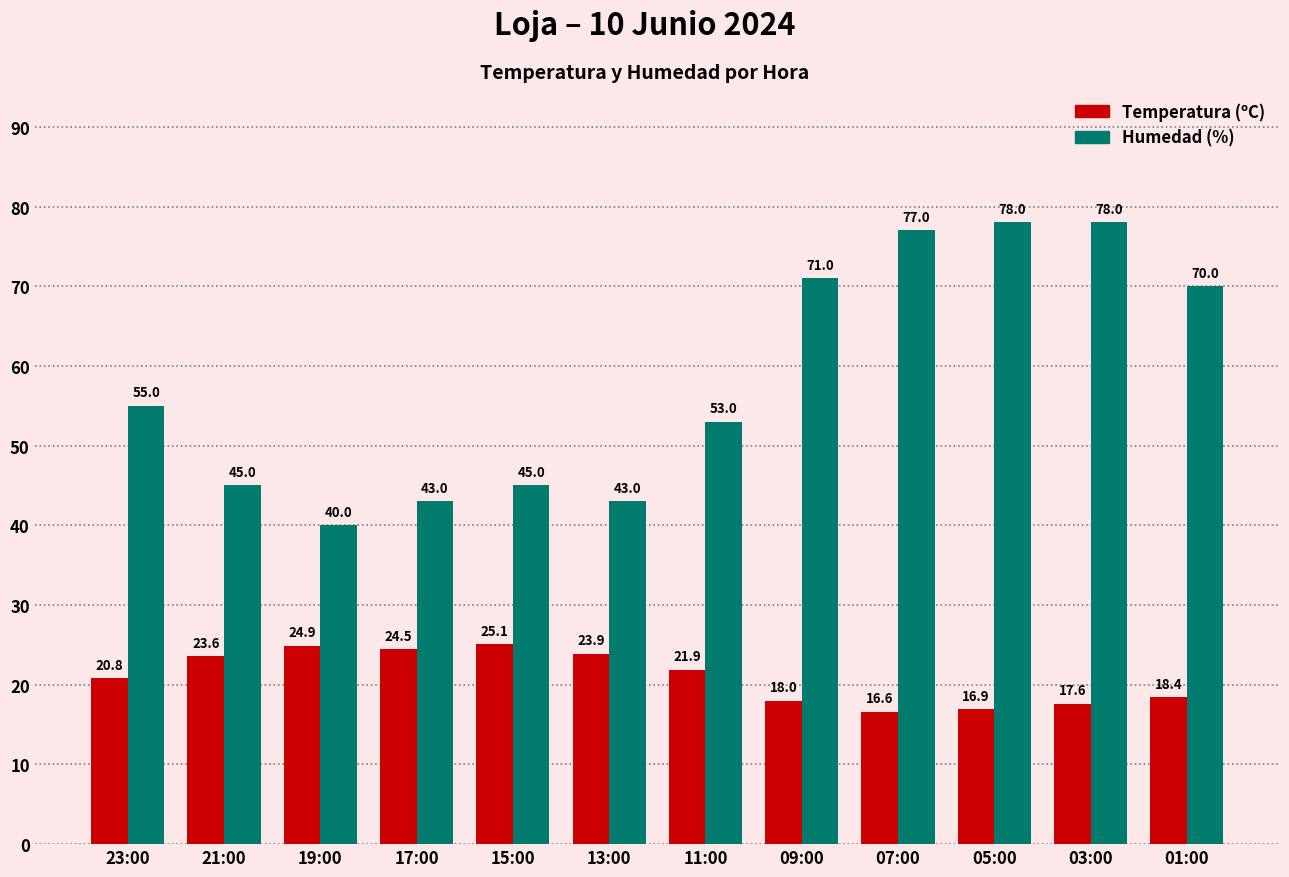

What is the smallest value displayed?

16.6